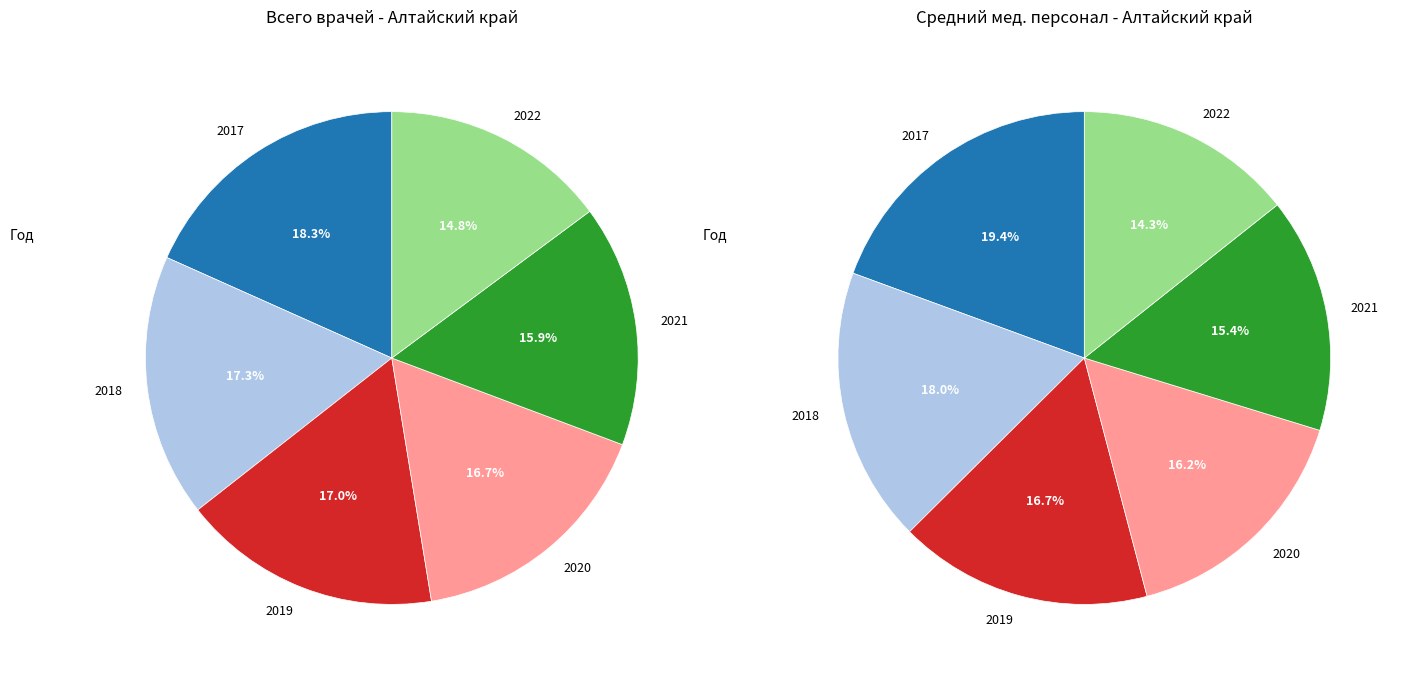

Is it true that 2021 is 4% of the pie?

False